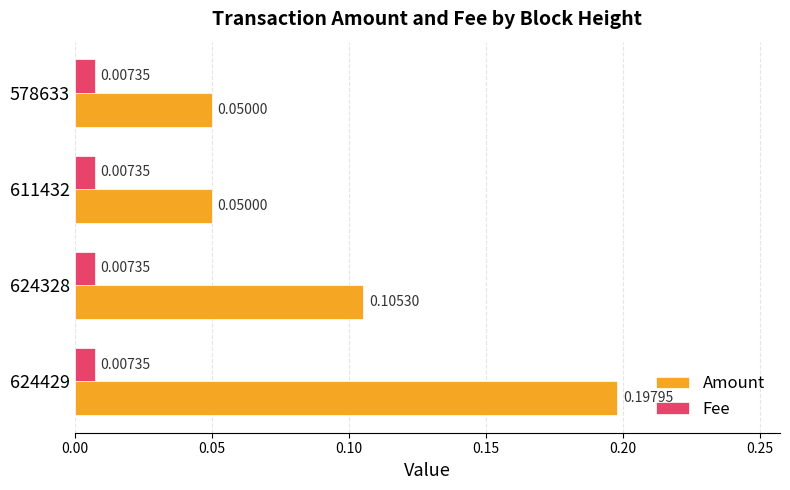

Which series has the largest range (max minus min)?

Amount